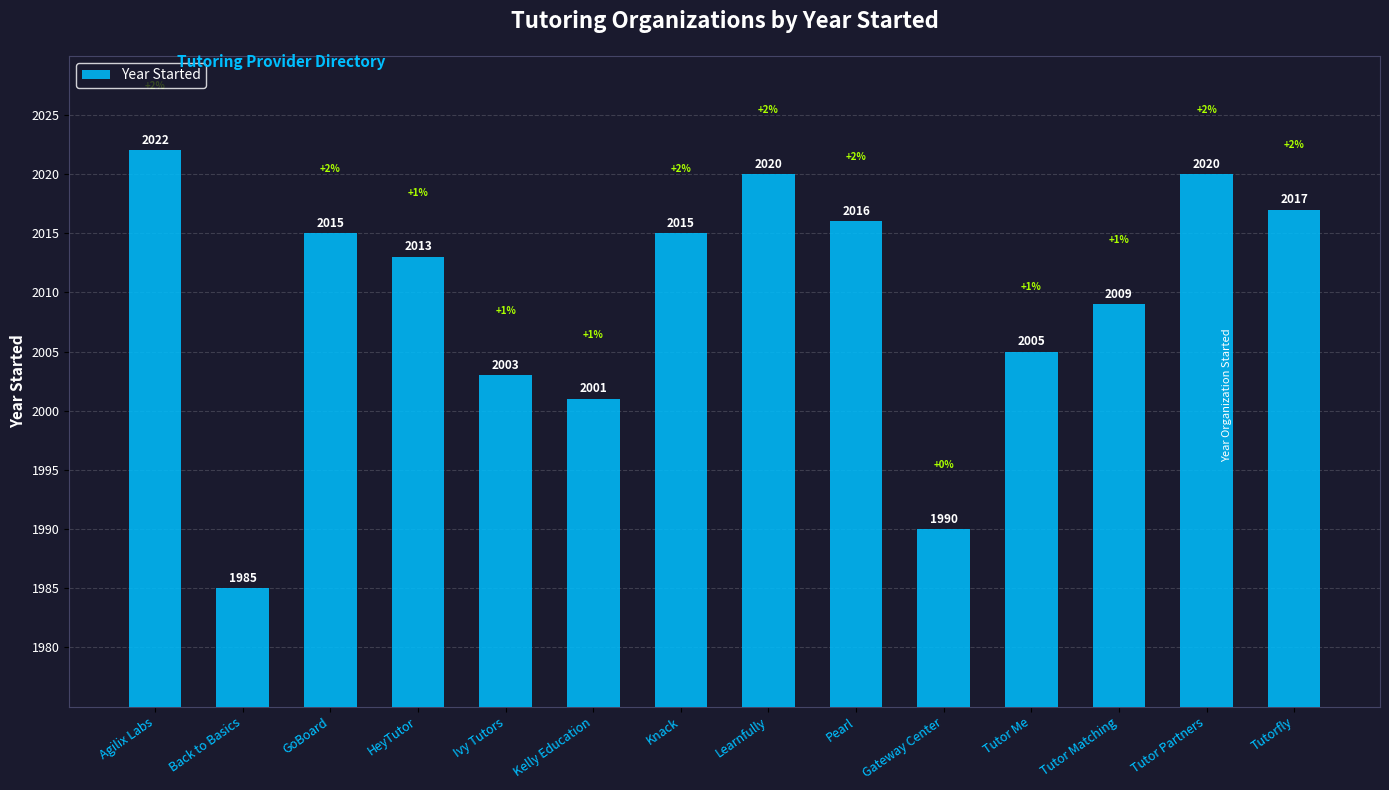

What position from the left is Back to Basics?

2